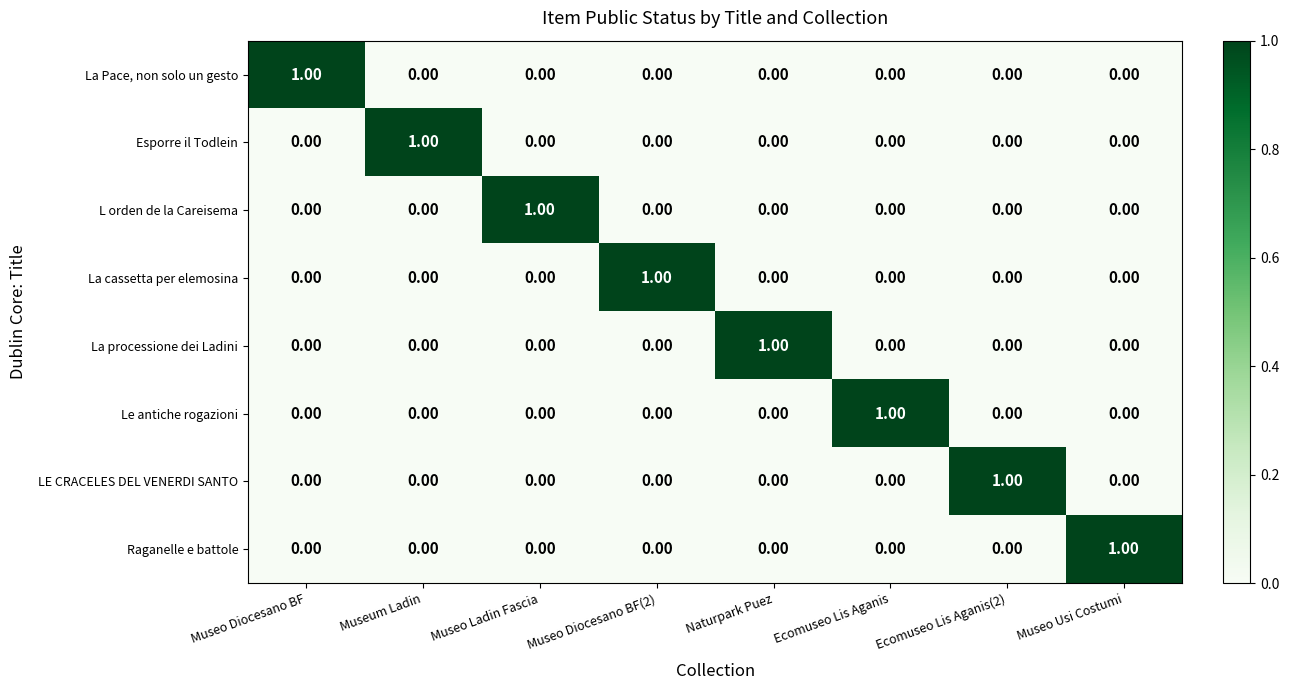

Is the value of Raganelle e battole at Ecomuseo Lis Aganis greater than the value of L orden de la Careisema at Museo Ladin Fascia?

No